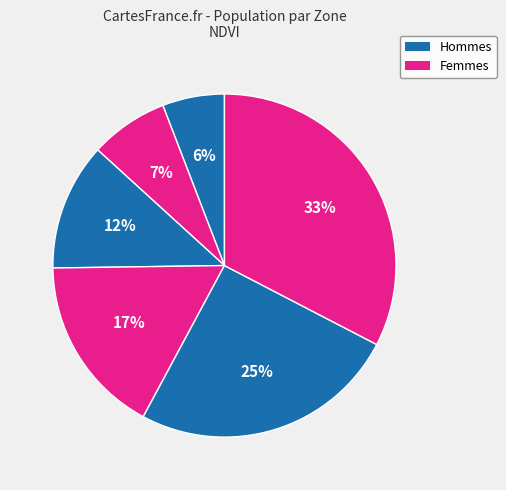

How many slices are in this pie chart?

6